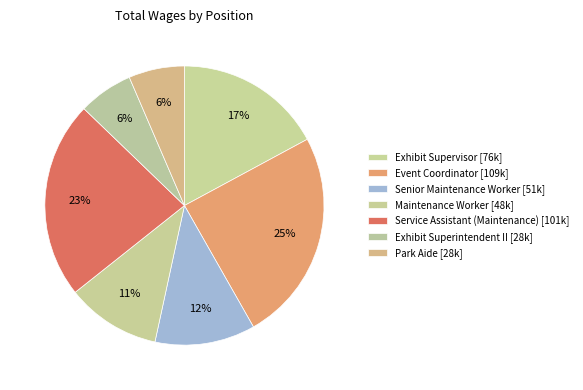

What portion of the pie excludes Exhibit Superintendent II?

93.7%